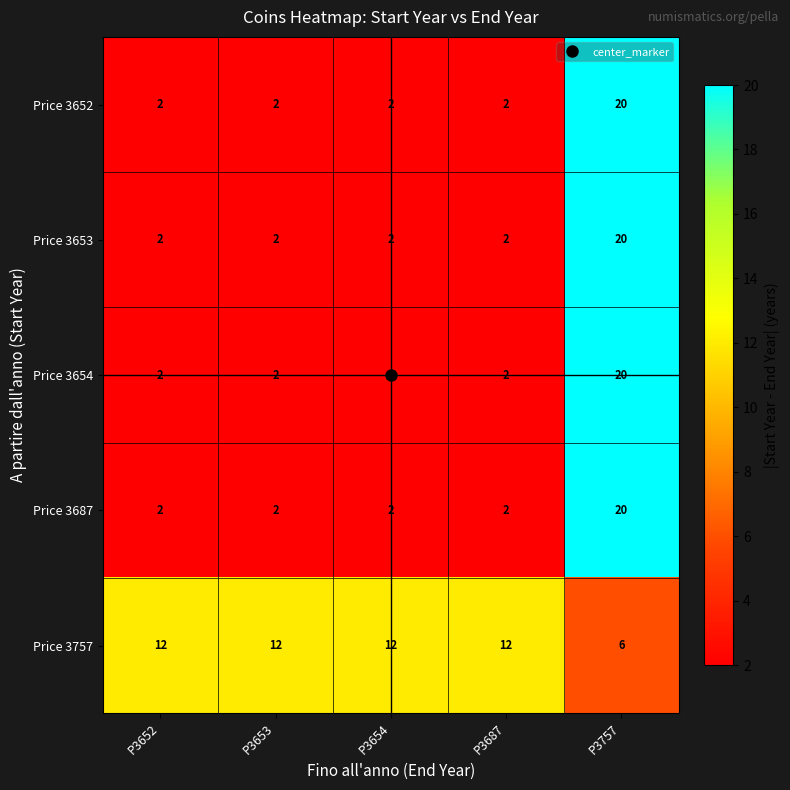

The Price 3653 series shows 2 at P3652. True or false?

True